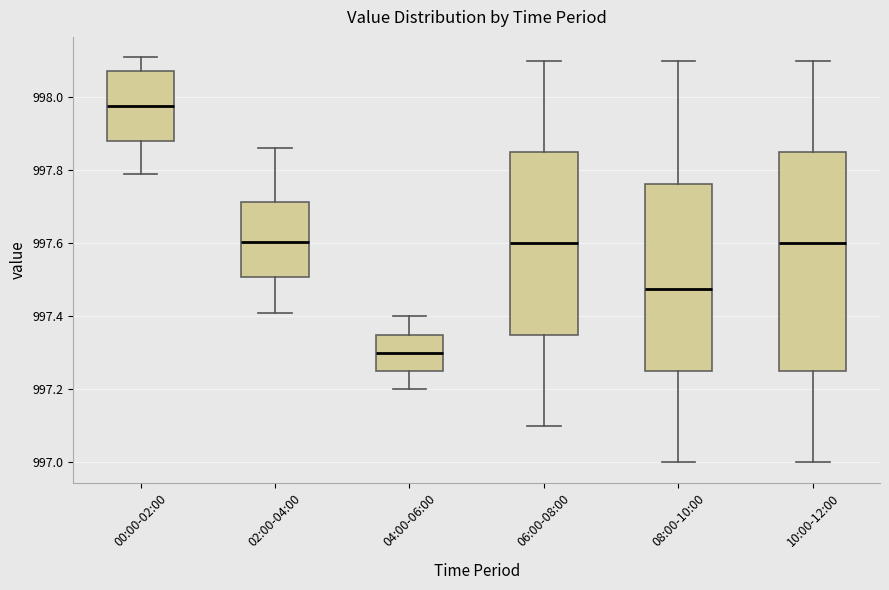

Reading left to right, read every box against the y-axis: the position of its median line, the range the box covers, and the ends of its whiskers. The values are not printed on the chart, so give them approximately, as read against the axis.

00:00-02:00: median 997.98, box 997.88 to 998.08, whiskers 997.80 to 998.12
02:00-04:00: median 997.60, box 997.50 to 997.72, whiskers 997.42 to 997.86
04:00-06:00: median 997.30, box 997.26 to 997.36, whiskers 997.20 to 997.40
06:00-08:00: median 997.60, box 997.36 to 997.86, whiskers 997.10 to 998.10
08:00-10:00: median 997.48, box 997.26 to 997.76, whiskers 997.00 to 998.10
10:00-12:00: median 997.60, box 997.26 to 997.86, whiskers 997.00 to 998.10